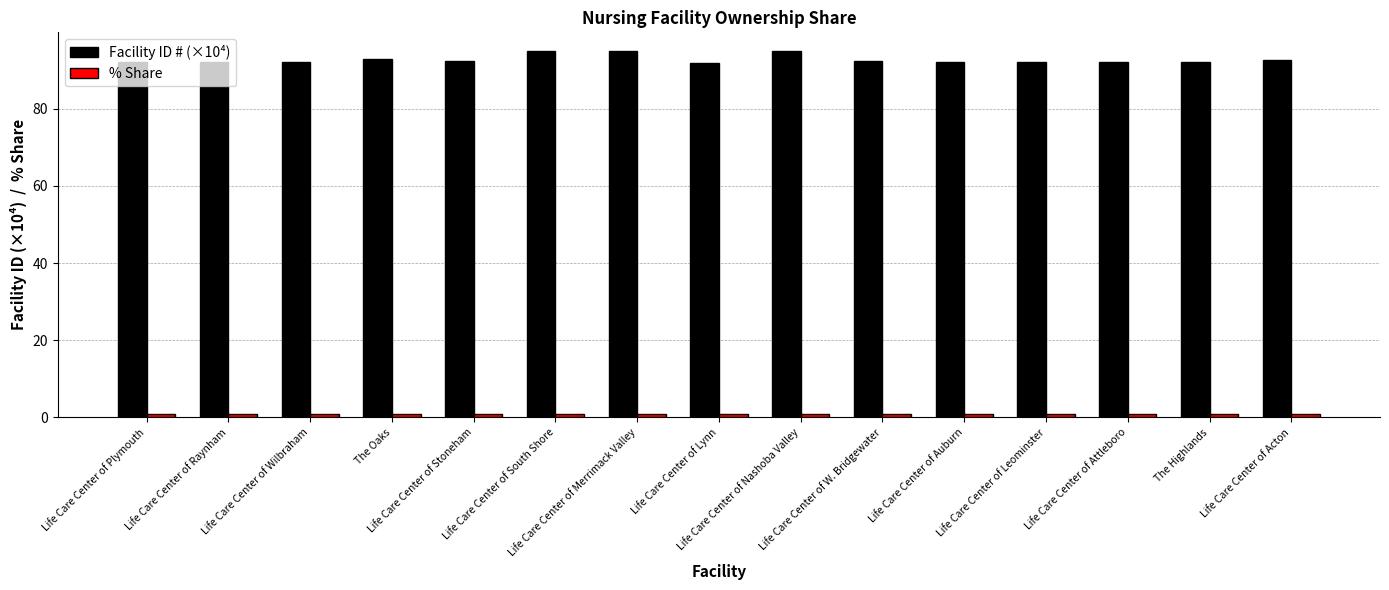

What is the minimum value shown in the chart?

1.0